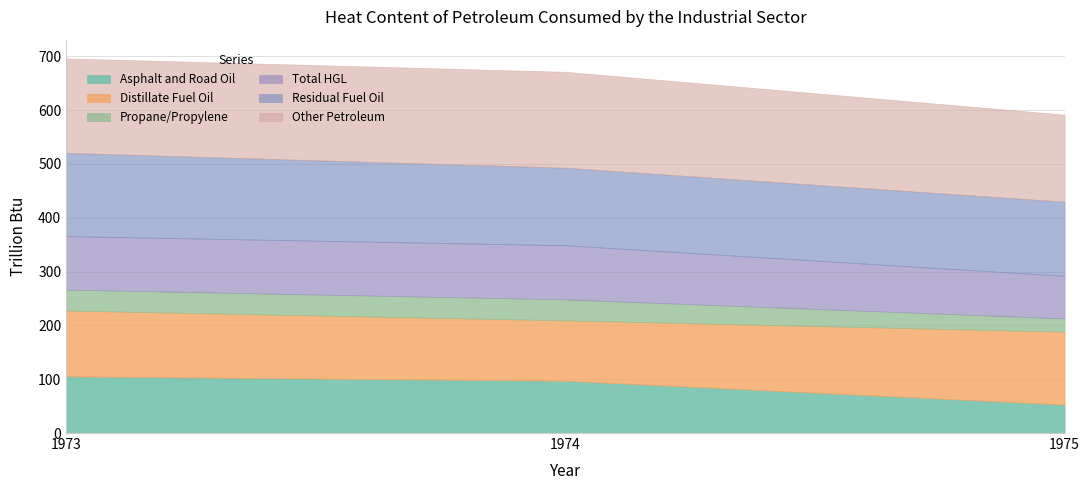

What is the maximum value for Asphalt and Road Oil?

105.3